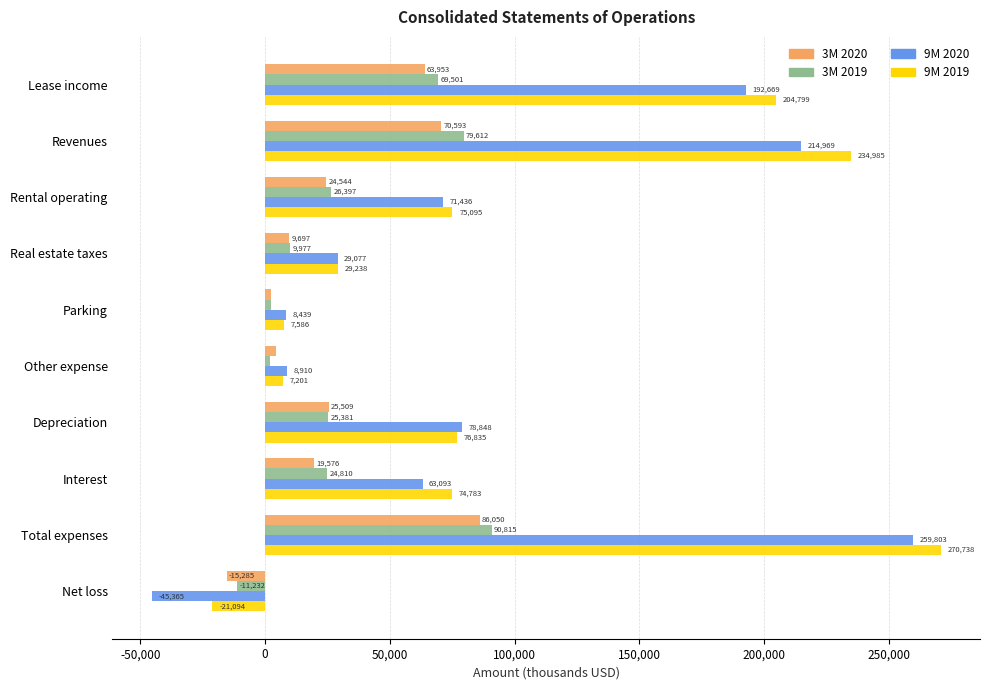

The value of 3M 2019 at Revenues is 79612. True or false?

True